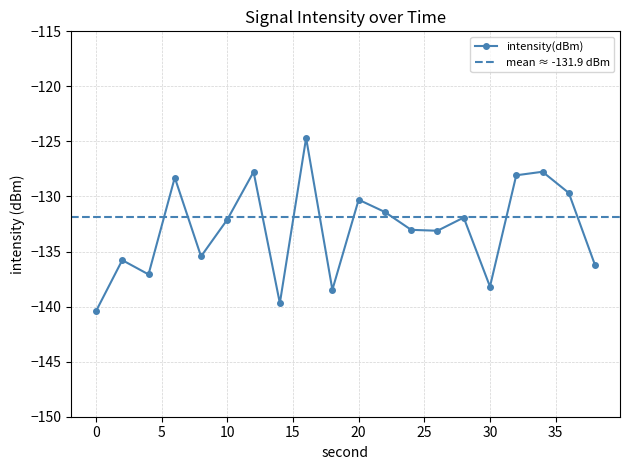

What is the approximate value at 36?

-129.7